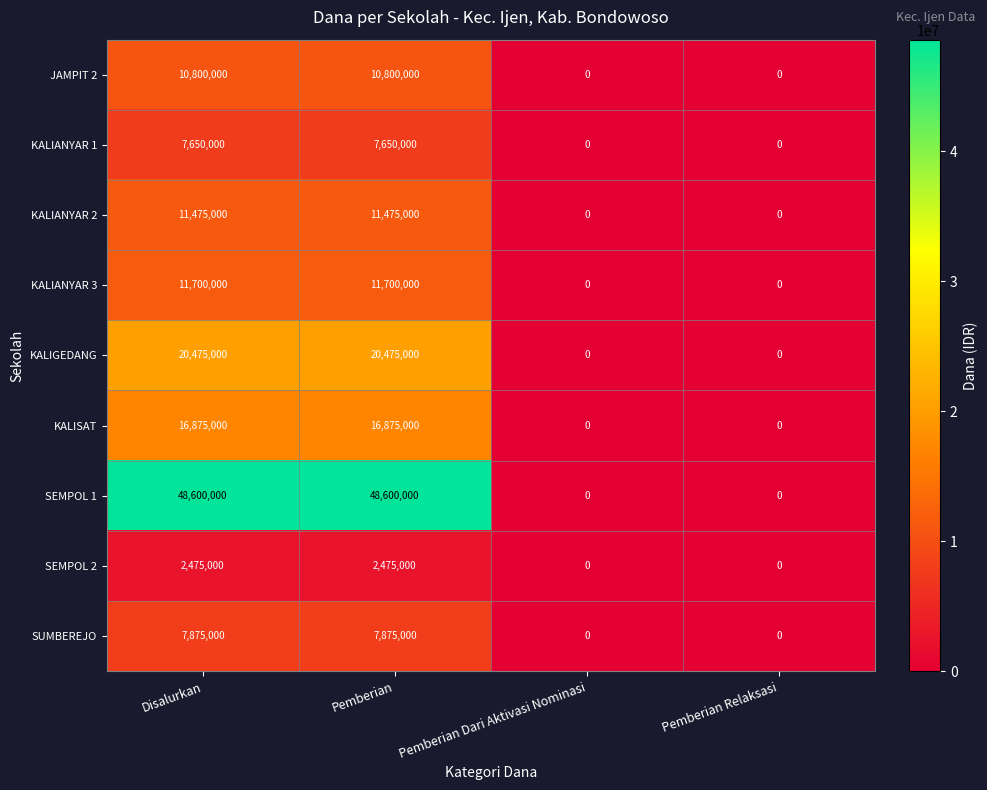

List the series in order of their peak value, lowest first.

SEMPOL 2, KALIANYAR 1, SUMBEREJO, JAMPIT 2, KALIANYAR 2, KALIANYAR 3, KALISAT, KALIGEDANG, SEMPOL 1